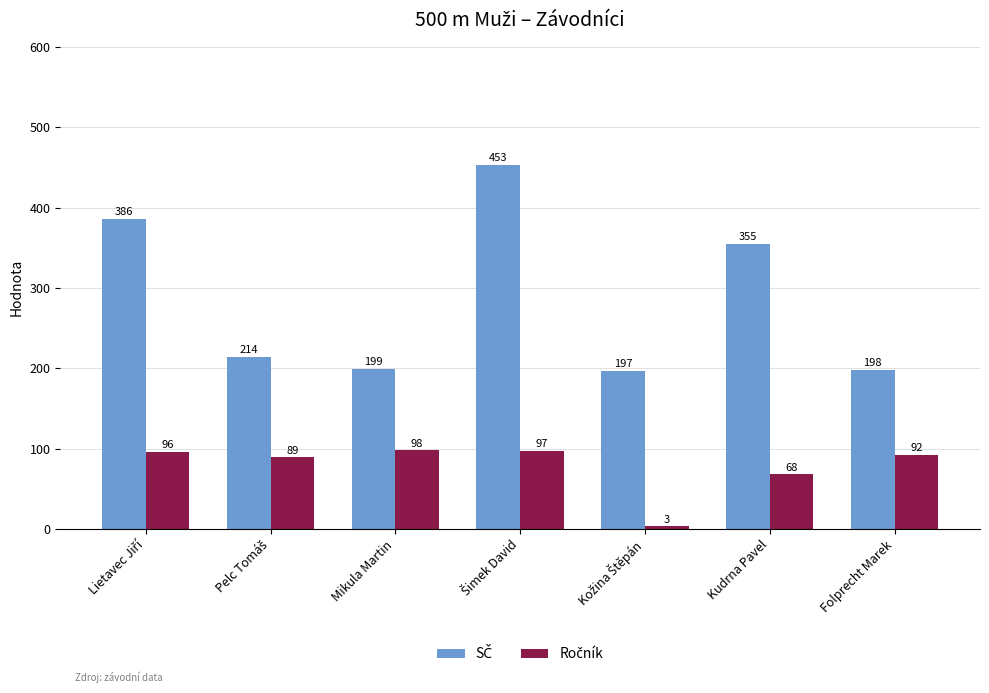

What is the total value across all series at Folprecht Marek?

290